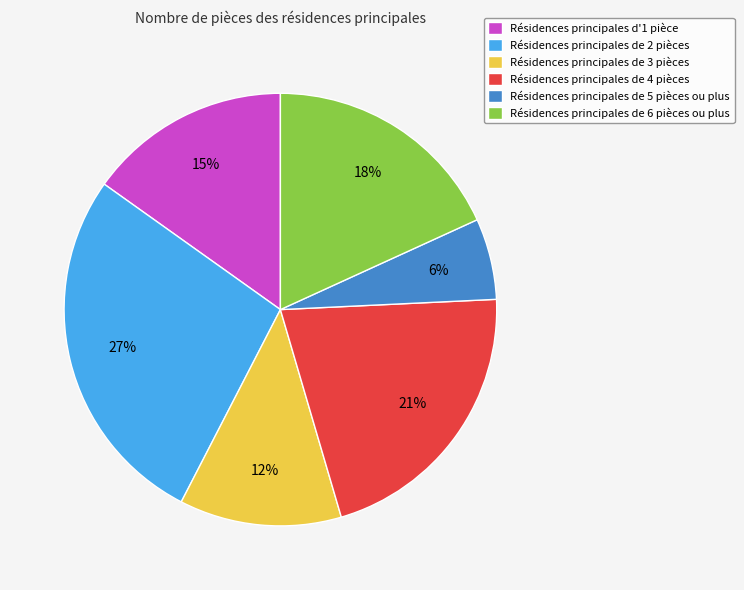

To the nearest percent, what is the average slice percentage?

17%